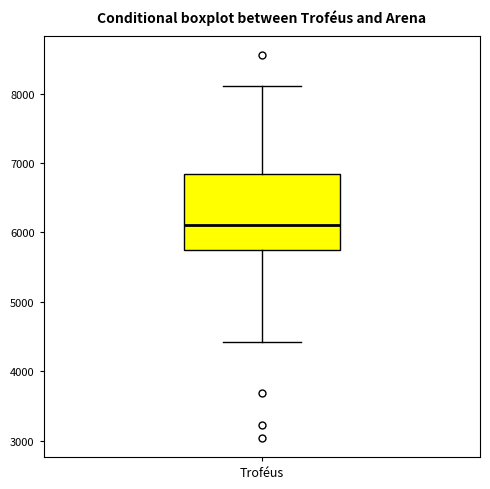

Read this box plot against the y-axis: the position of the median line, the range covered by the box, and the ends of both whiskers. The values are not printed on the chart, so give them approximately, as read against the axis.

median 6100, box 5700 to 6800, whiskers 4400 to 8100